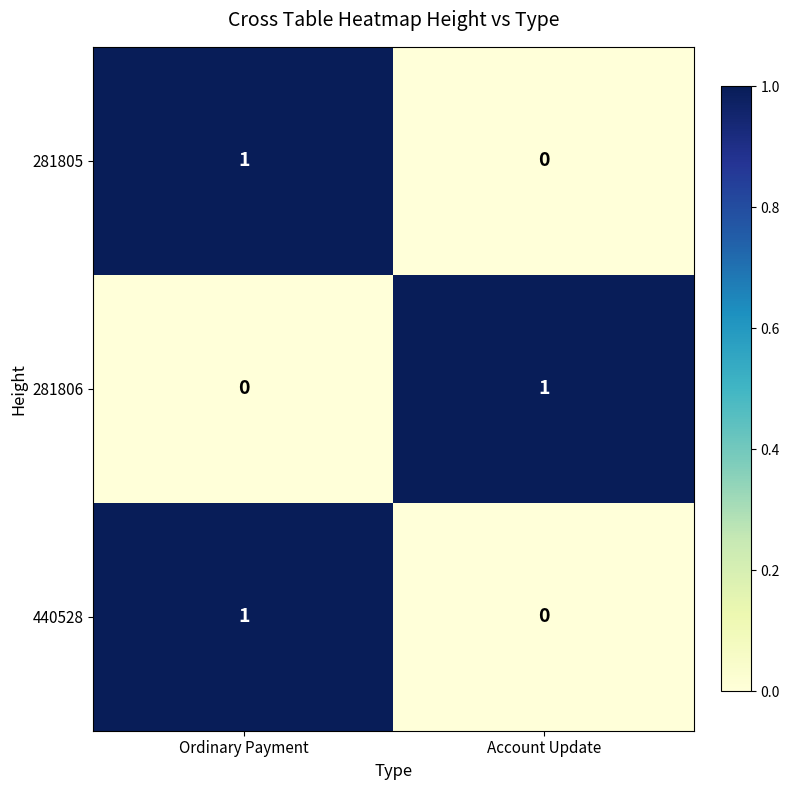

At which category is the sum across all series the highest?

Ordinary Payment